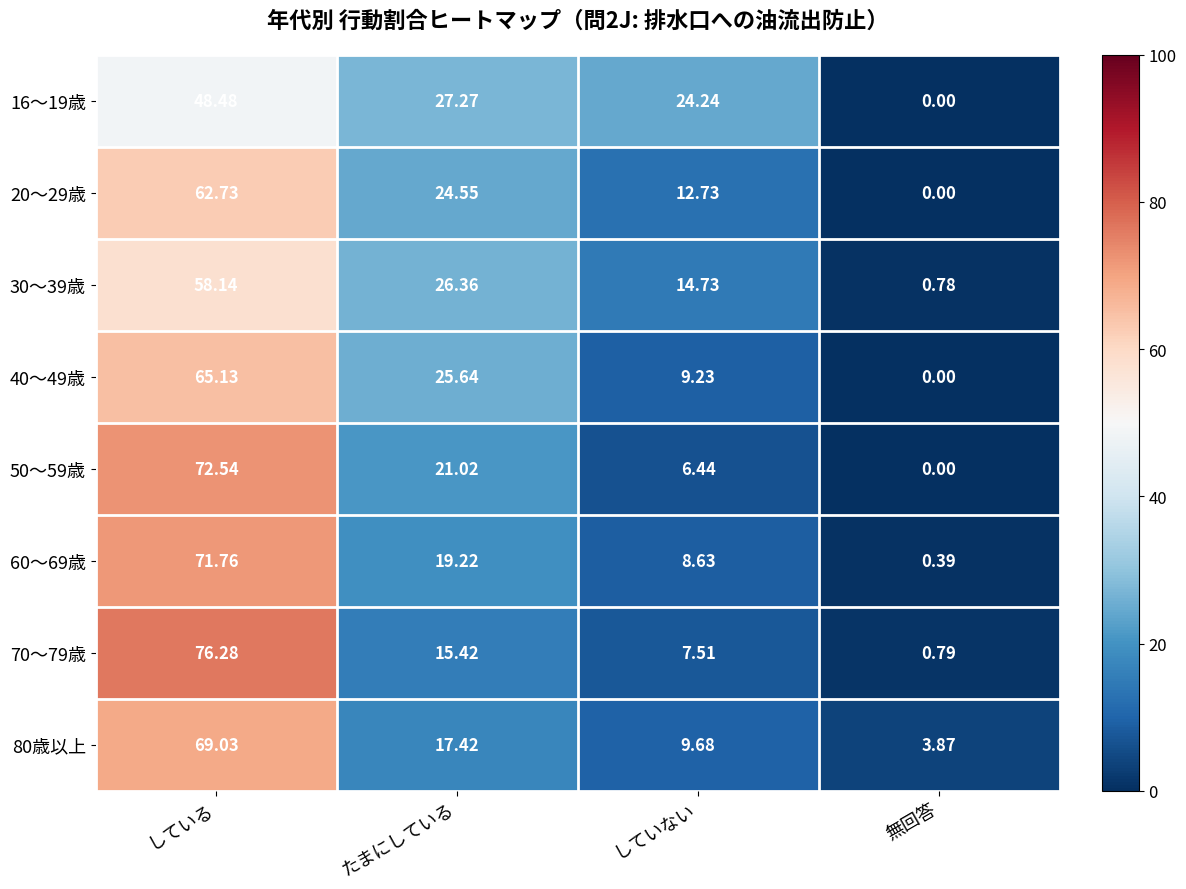

Which category has the lowest value in the 60～69歳 series?

無回答